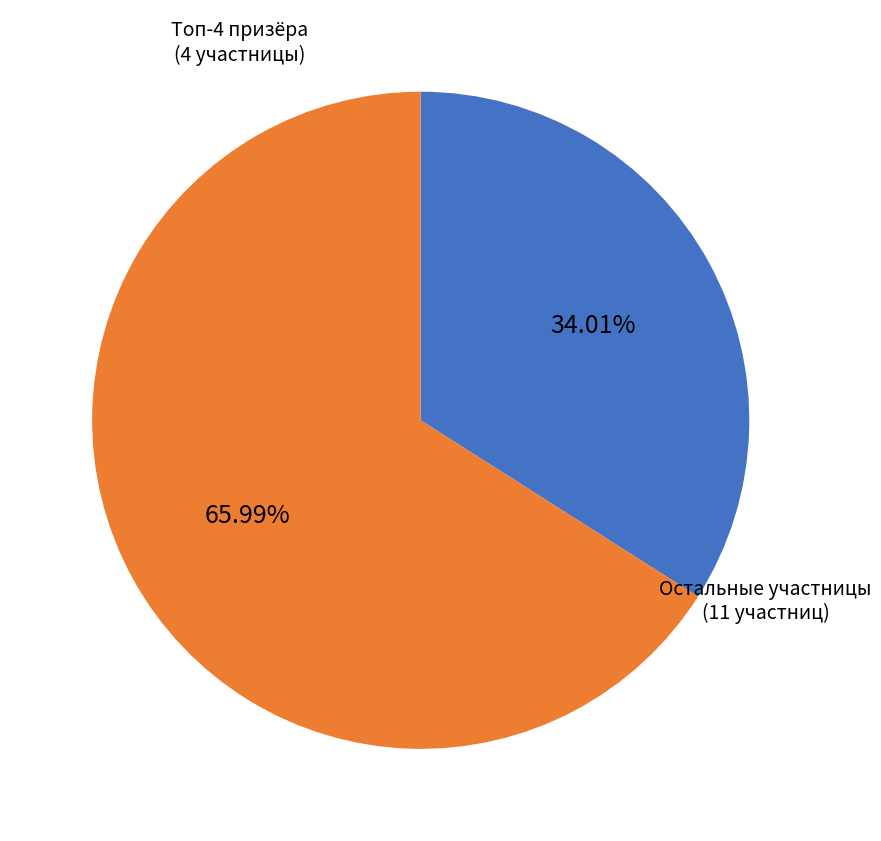

Does any single category account for the majority?

Yes